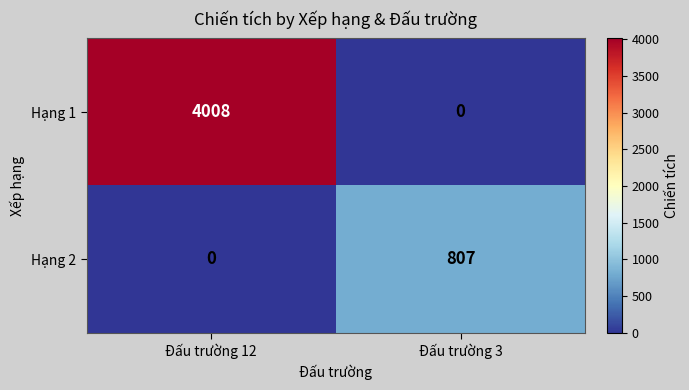

True or false: Hạng 2 has a value of 807 at Đấu trường 3.

True